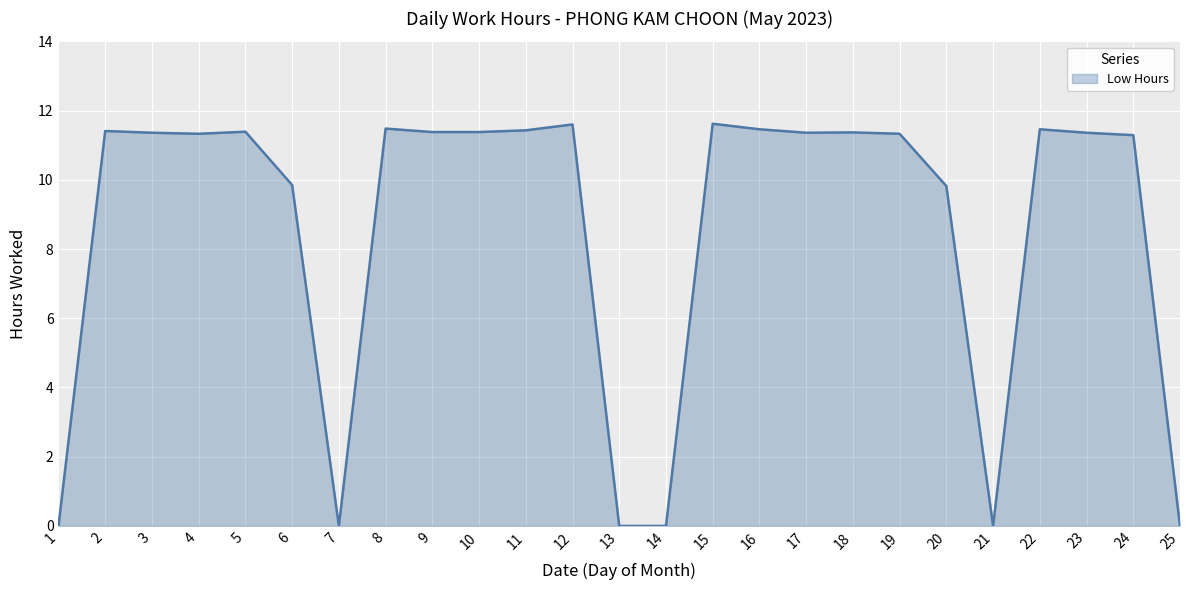

Reading left to right, list all the values displayed in this chart.

0.0	11.4	11.4	11.3	11.4	9.8	0.0	11.5	11.4	11.4	11.4	11.6	0.0	0.0	11.6	11.5	11.4	11.4	11.3	9.8	0.0	11.5	11.4	11.3	0.0